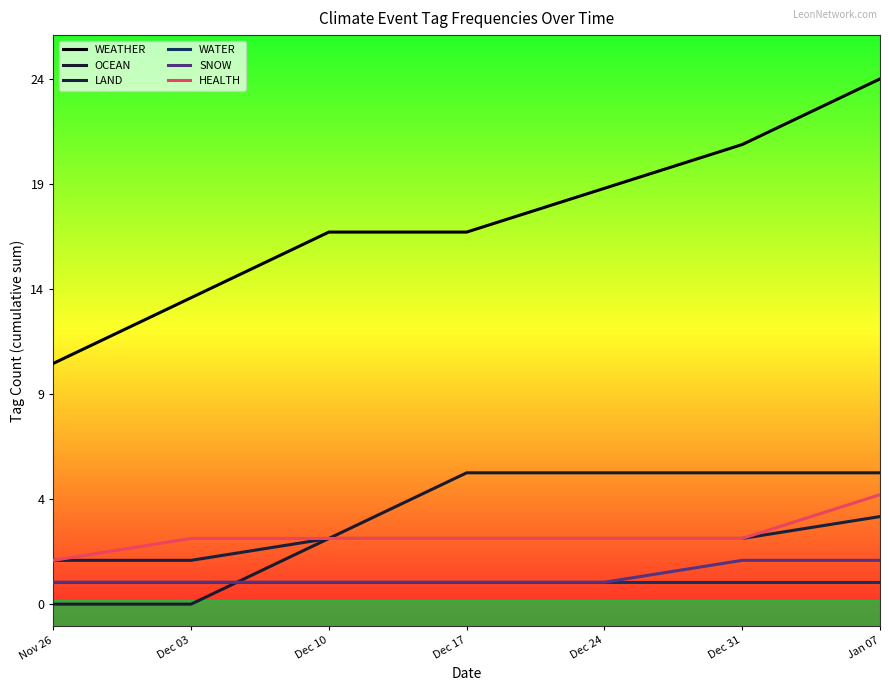

Is the value of LAND at Dec 10 greater than the value of OCEAN at Nov 26?

Yes